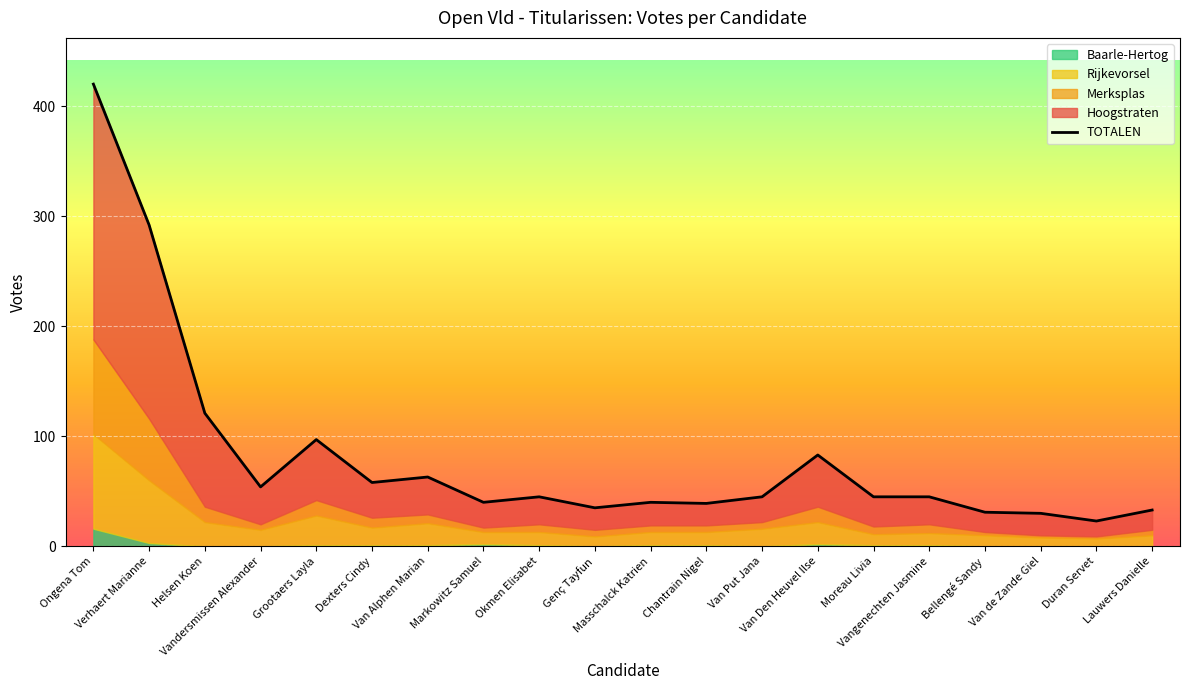

At which category does the data reach its first local peak?

Grootaers Layla